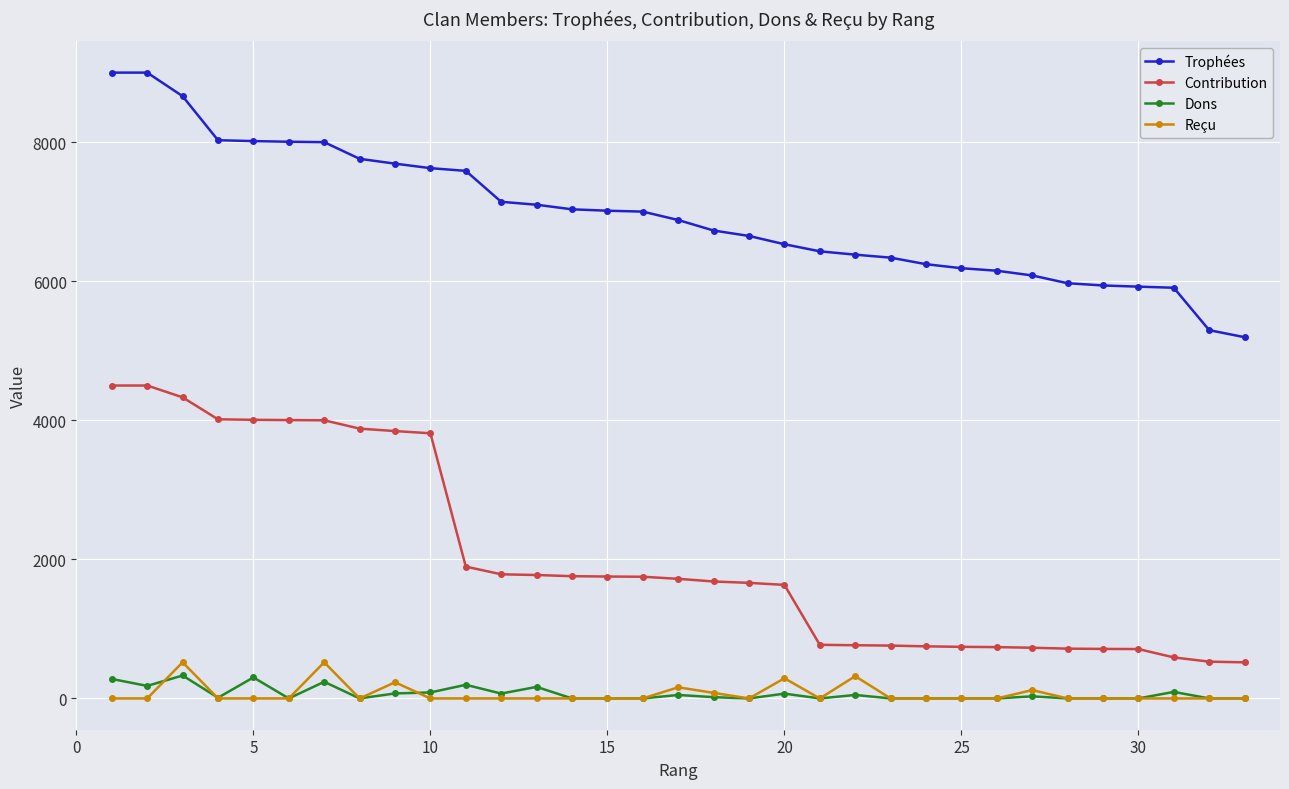

What is the highest value of the Contribution series?

4500